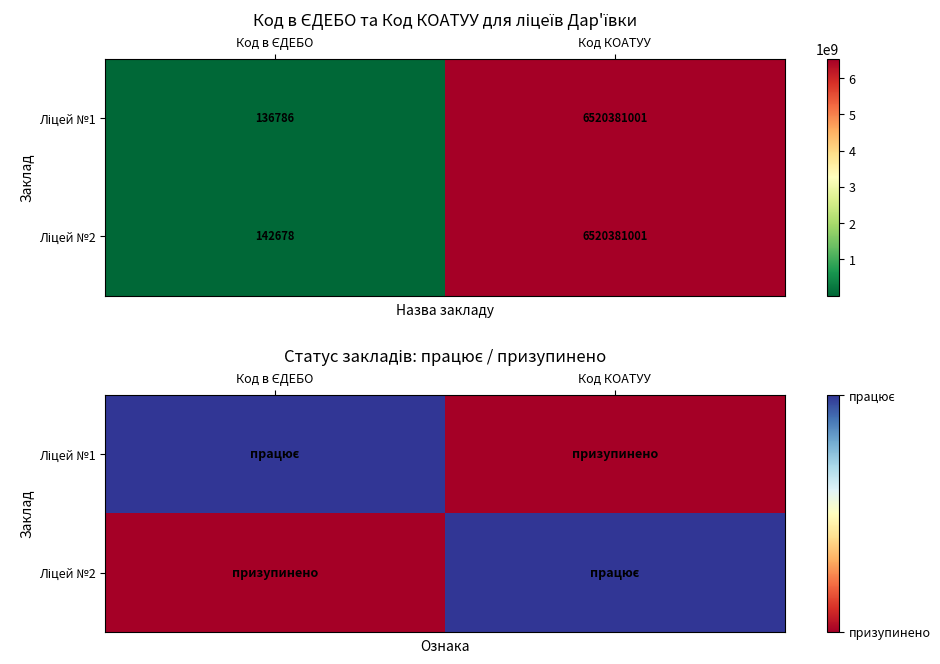

What is the total value across all series at Код КОАТУУ?

1